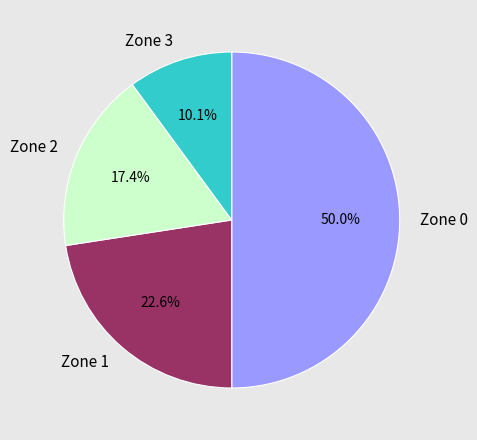

Does Zone 2 represent more than half of the total?

No